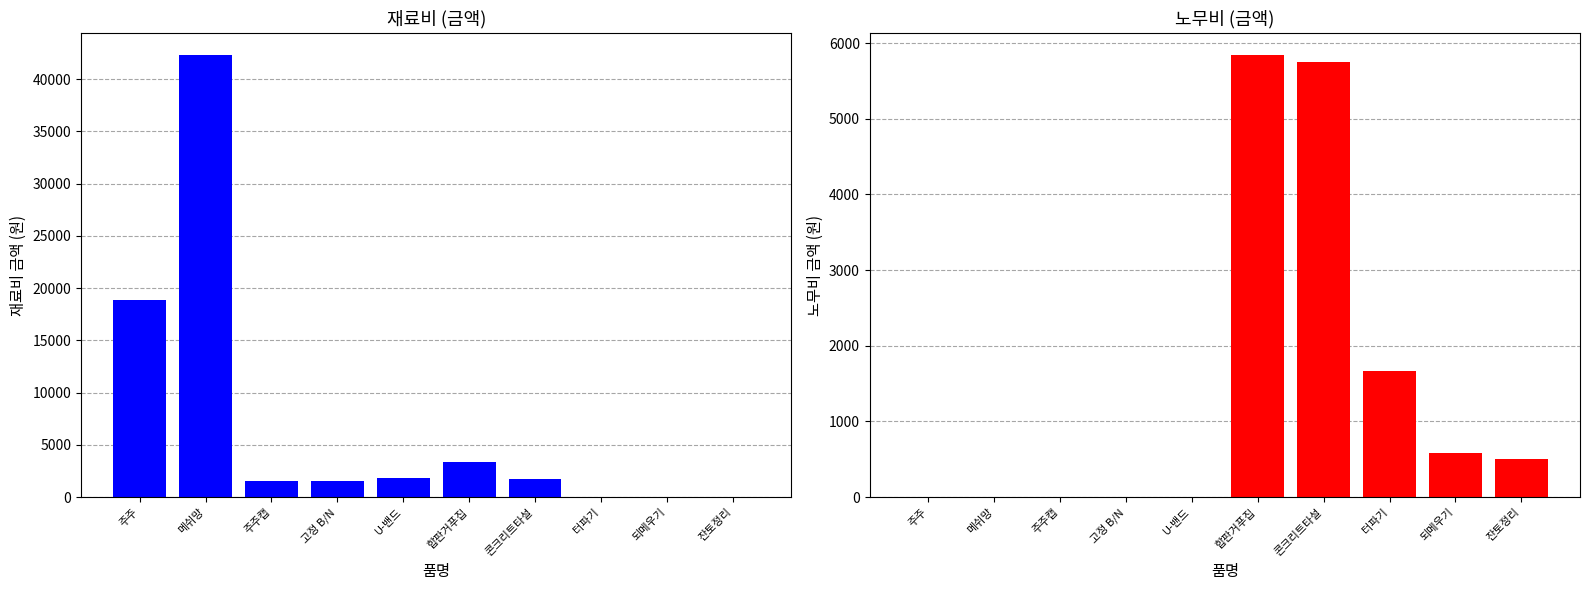

What position from the left is 잔토정리?

10